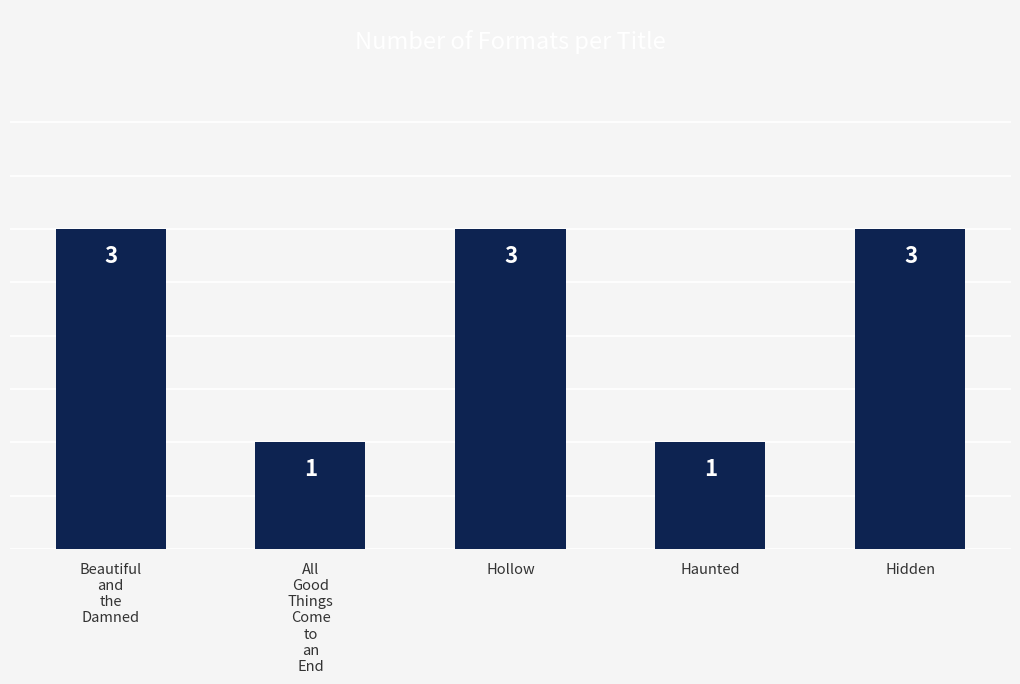

How many categories are shown in the chart?

5